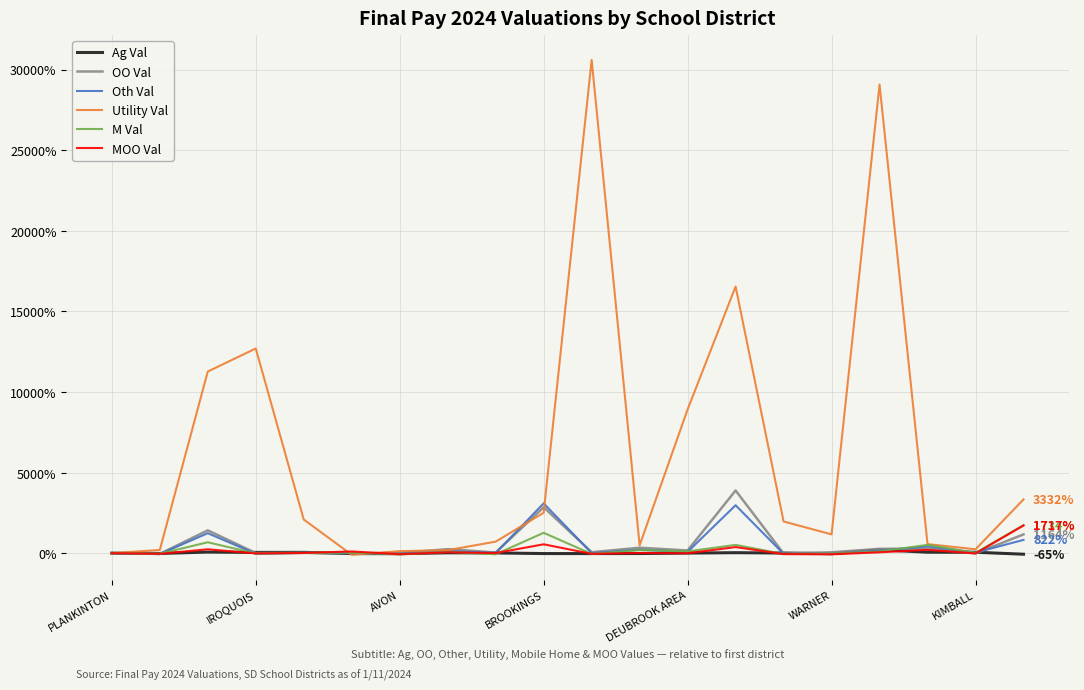

What is the maximum value for OO Val?

3887.5